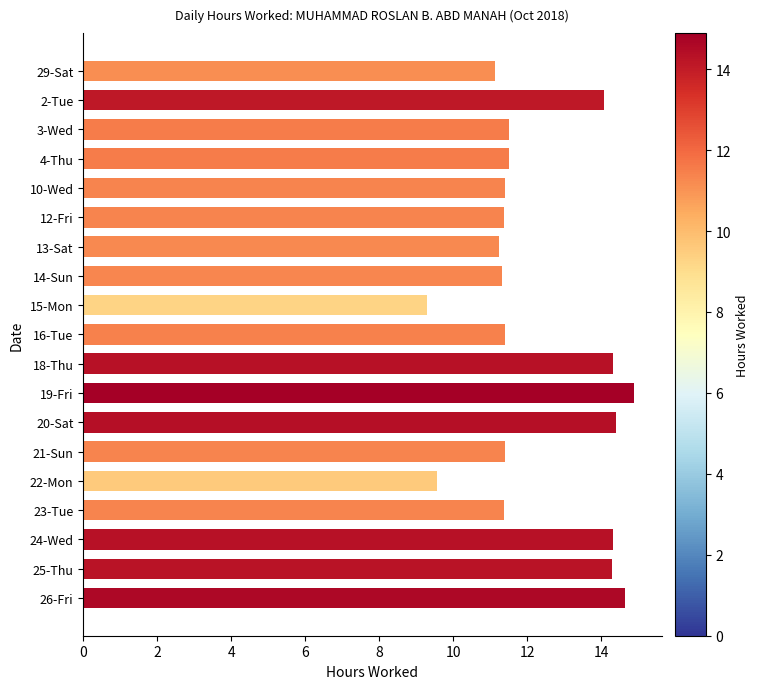

What is the difference between the second highest and minimum values?

5.3